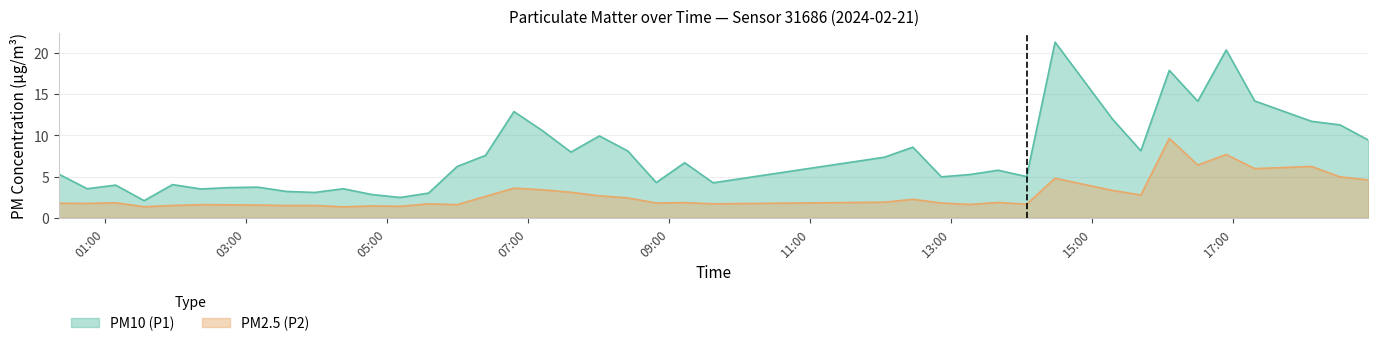

True or false: PM10 (P1) and PM2.5 (P2) cross at least once.

False